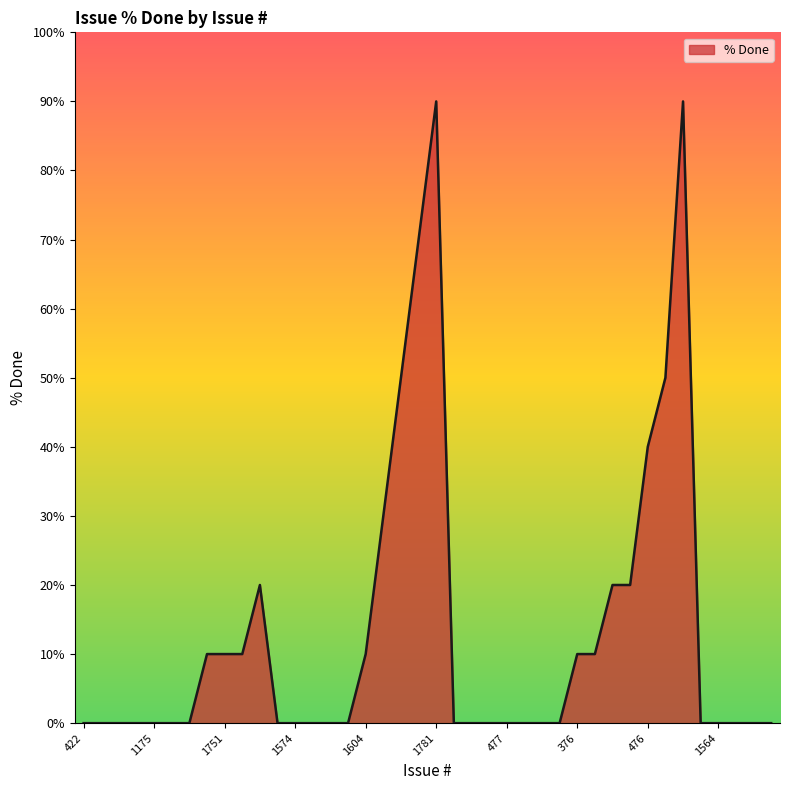

How many lines are shown in the chart?

1